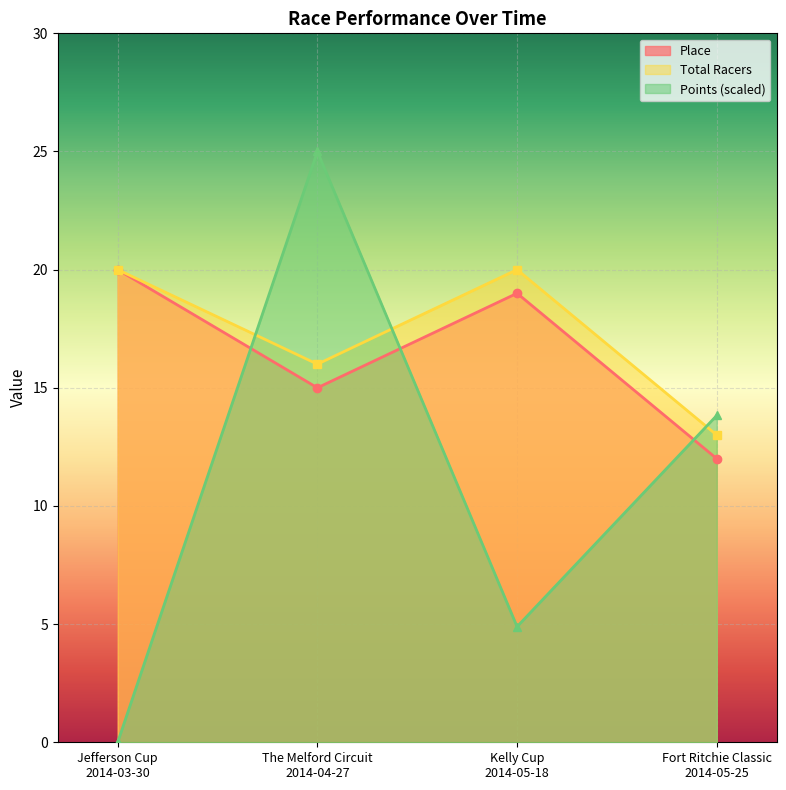

What is the label of the 4th point from the right?

Jefferson Cup
2014-03-30